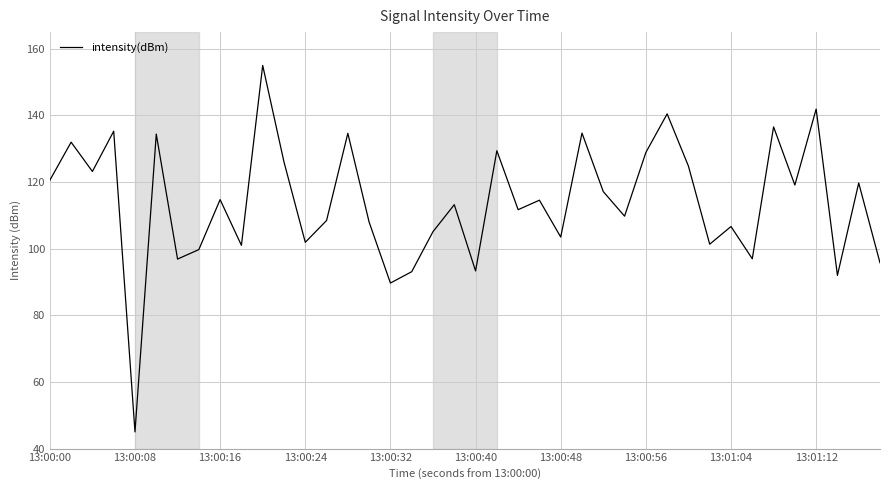

How many lines are shown in the chart?

1